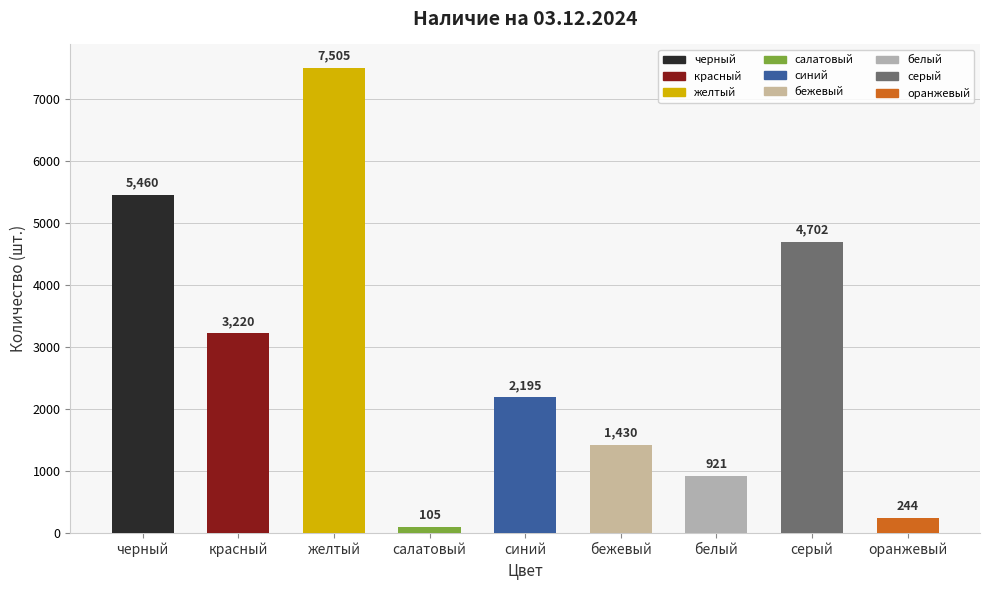

The chart shows a value of 8995 at черный. True or false?

False